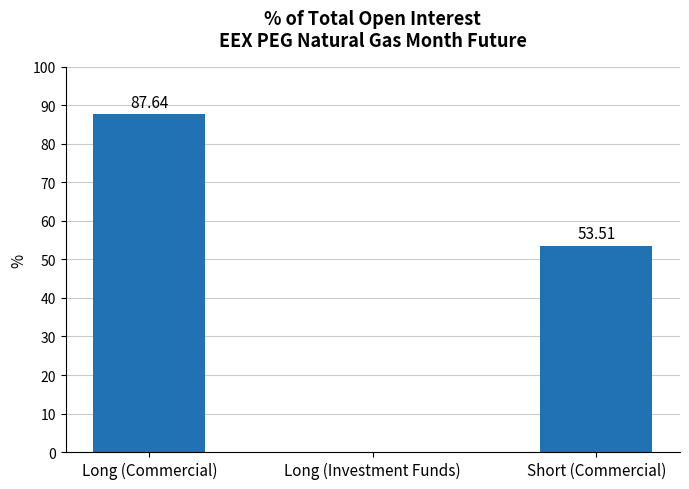

What is the average value?

47.1